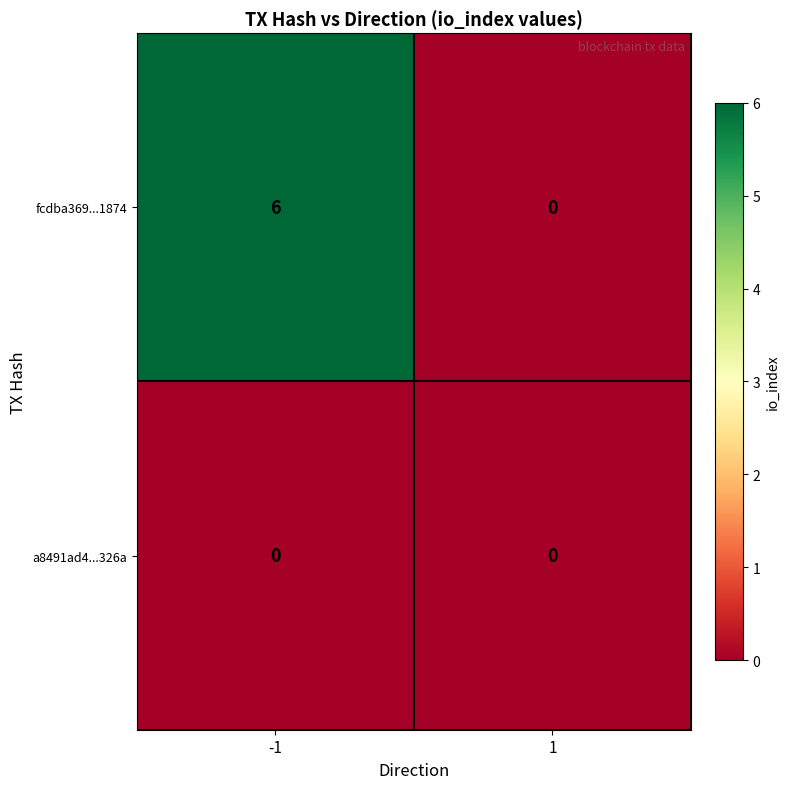

Reading left to right, list all the values displayed in this chart.

fcdba369...1874: -1=6	1=0
a8491ad4...326a: -1=0	1=0